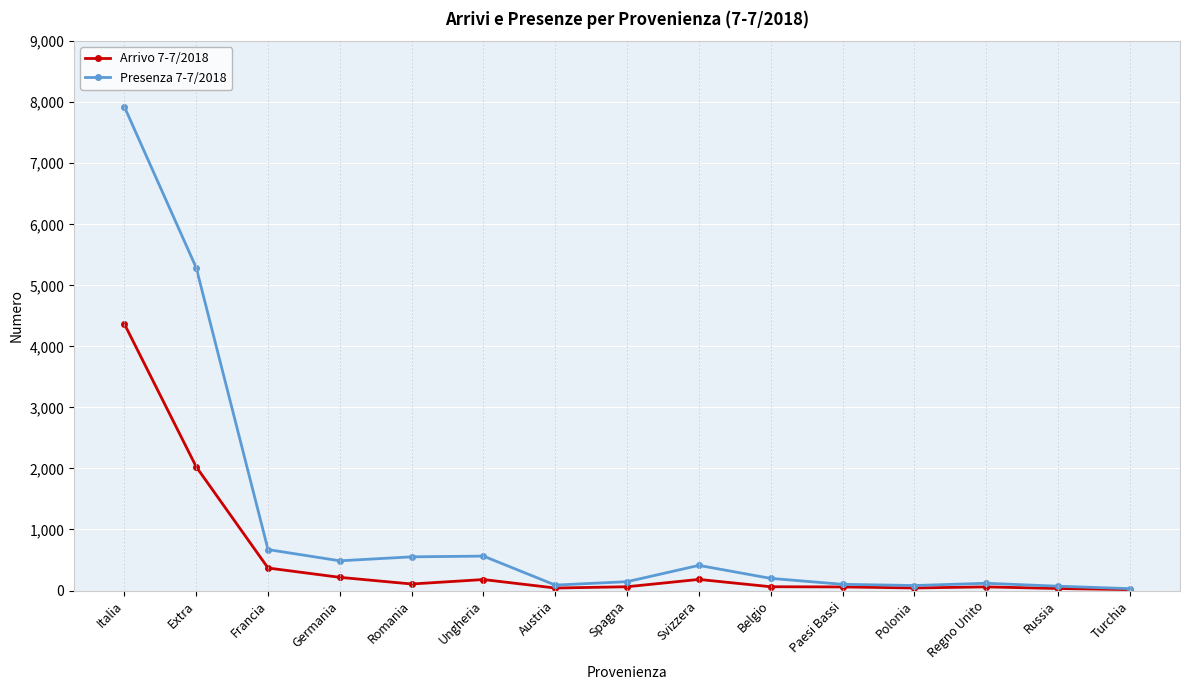

What is the label of the 7th point from the left?

Austria